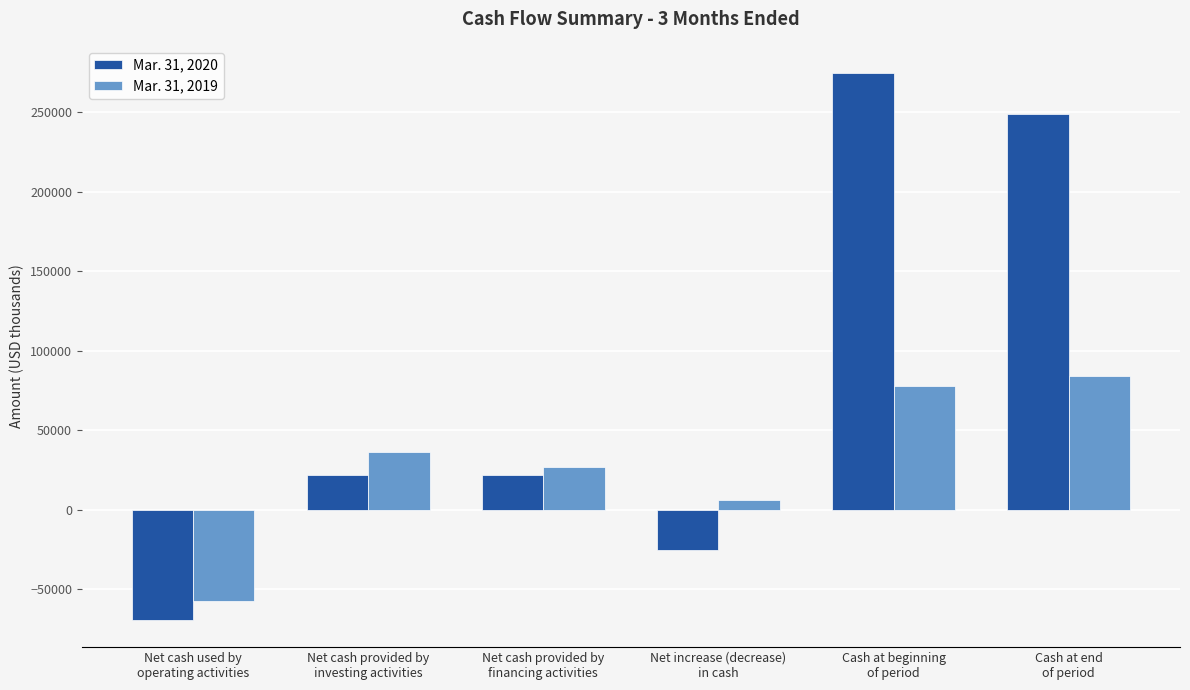

What is the value of the Mar. 31, 2020 bar at the 6th from the left?

249116